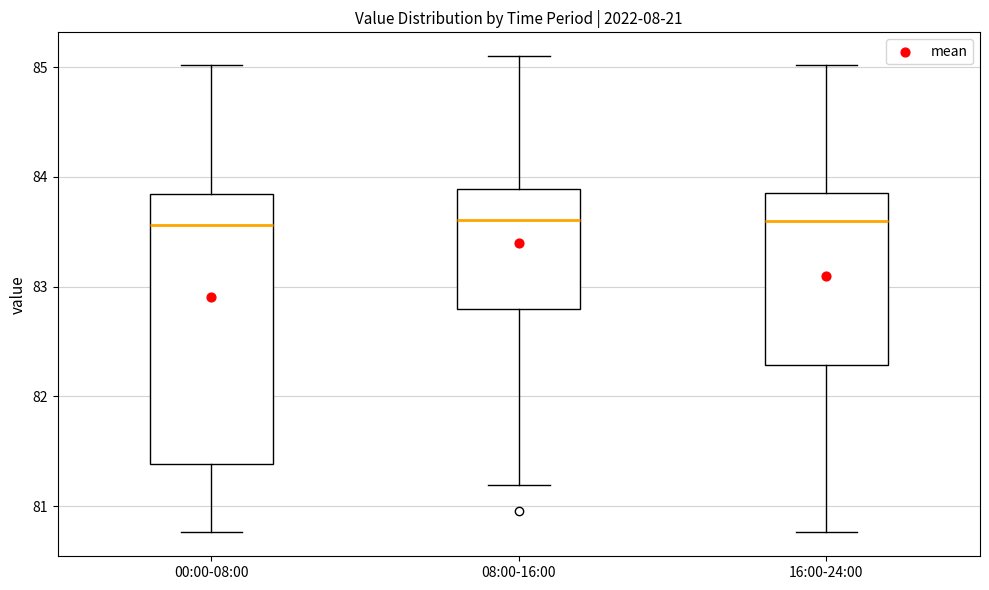

Reading left to right, transcribe this box plot: for each box, give where its median line is, the range the box spans, and where its two whiskers end, as read against the y-axis. The values are not printed on the chart, so give them approximately, as read against the axis.

00:00-08:00: median 83.6, box 81.4 to 83.8, whiskers 80.8 to 85.0
08:00-16:00: median 83.6, box 82.8 to 83.9, whiskers 81.2 to 85.1
16:00-24:00: median 83.6, box 82.3 to 83.9, whiskers 80.8 to 85.0